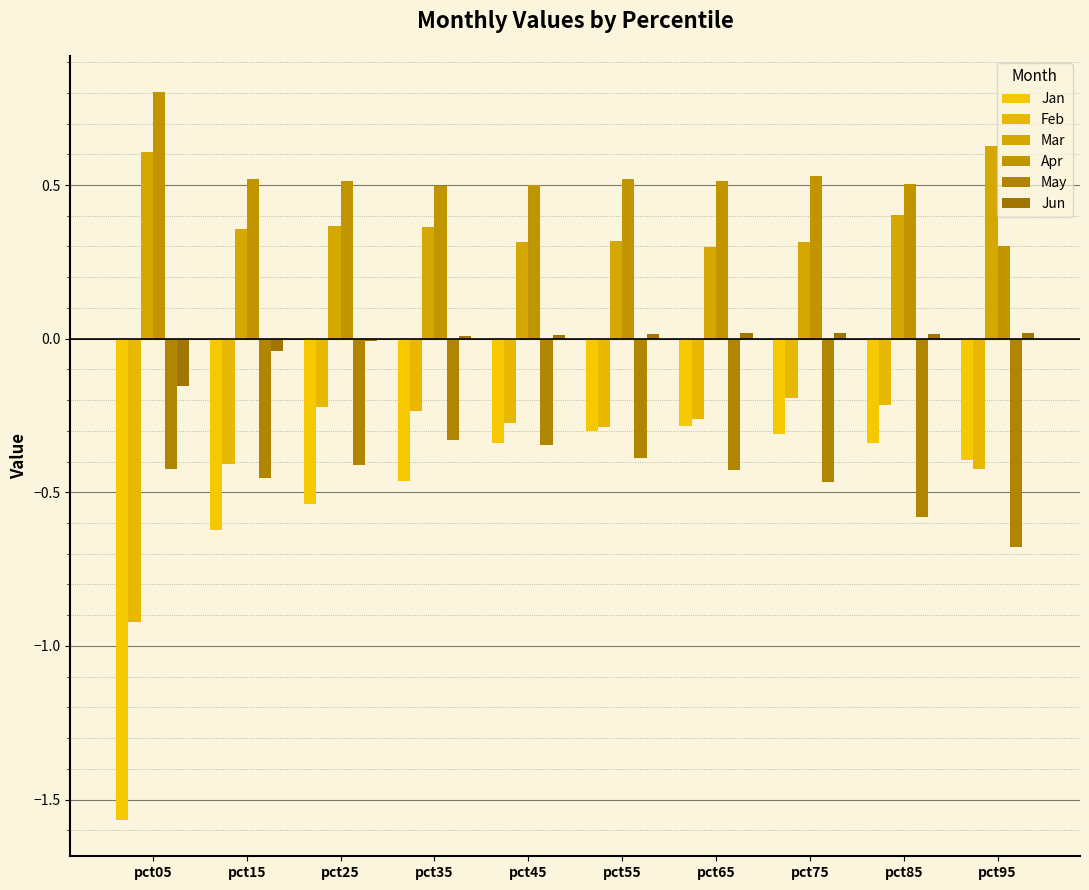

What is the value of the Feb bar at the 8th from the left?

-0.2